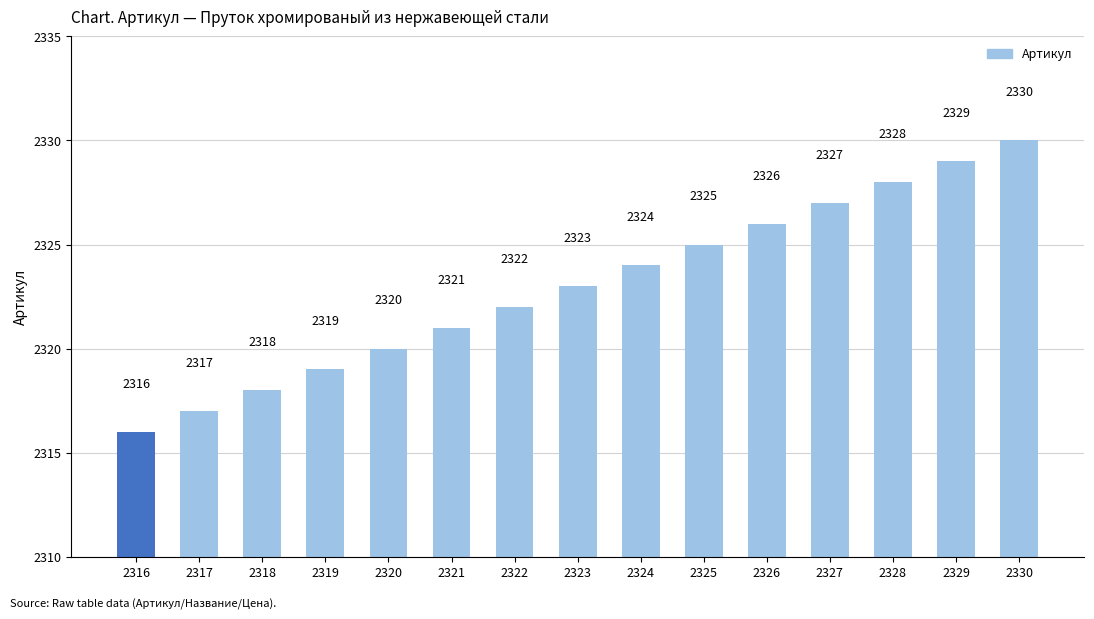

Is it true that the value at 2320 is 2320?

True